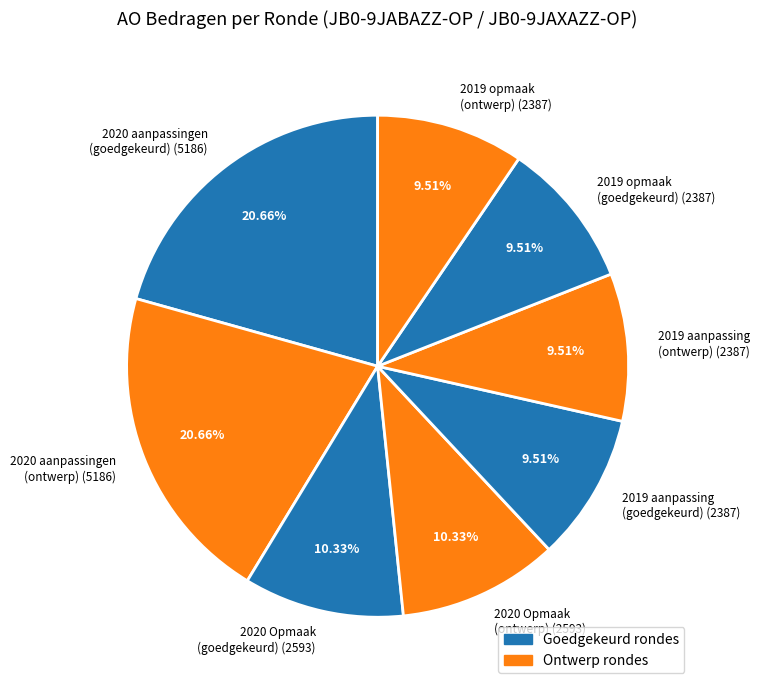

Between 2020 Opmaak (goedgekeurd) (2593) and 2019 opmaak (goedgekeurd) (2387), which is larger?

2020 Opmaak (goedgekeurd) (2593)